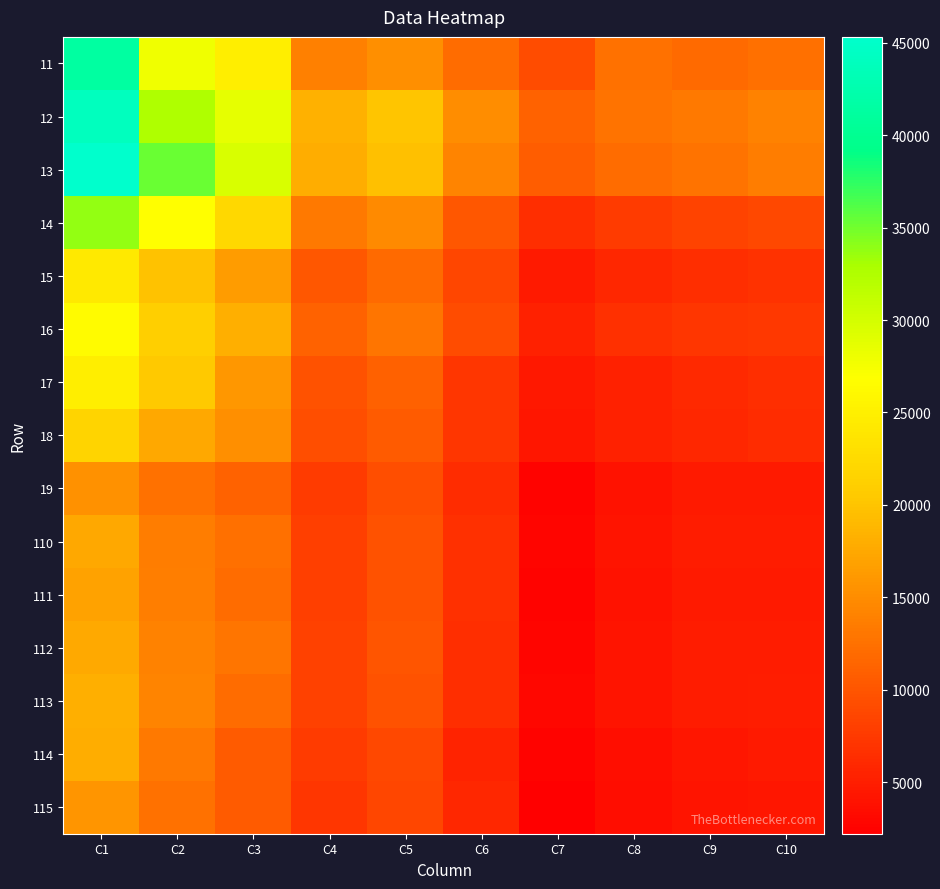

At which category is the sum across all series the highest?

C1